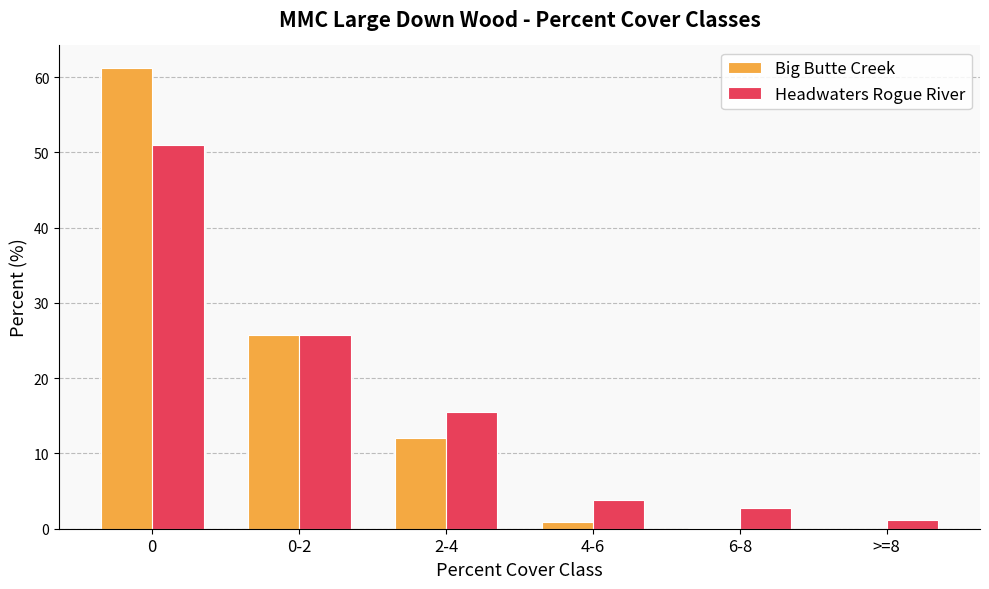

What value does the Headwaters Rogue River series have at 4-6?

3.8